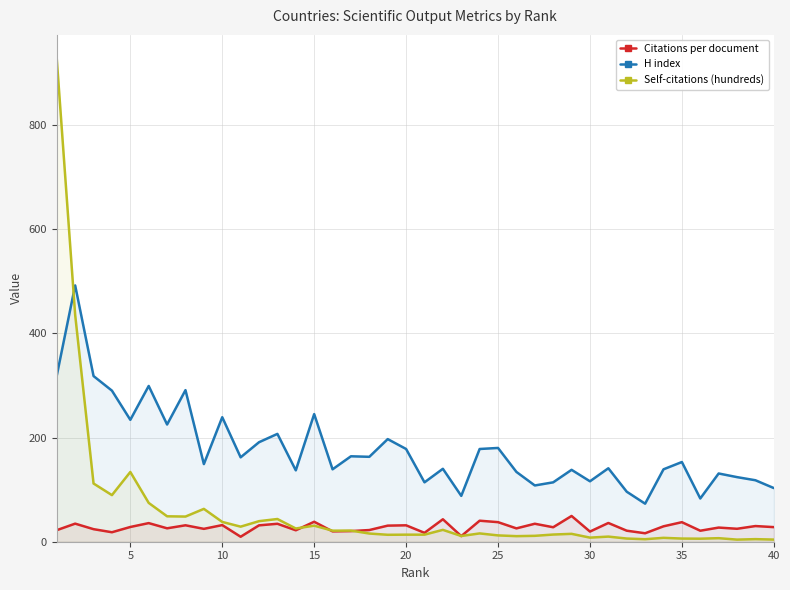

True or false: Citations per document and H index intersect in this chart.

False